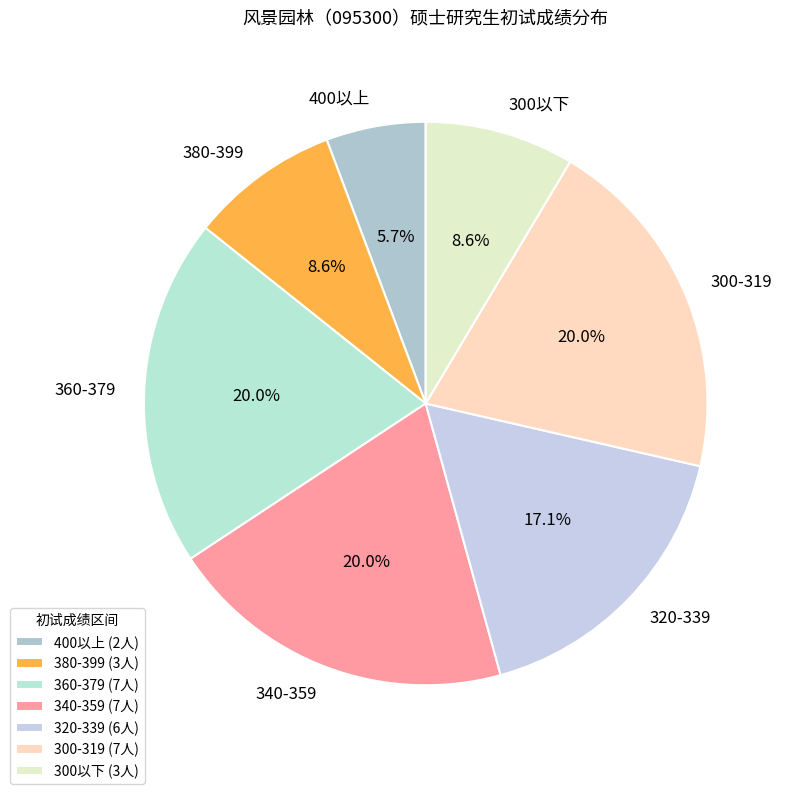

How many segments does this pie chart have?

7